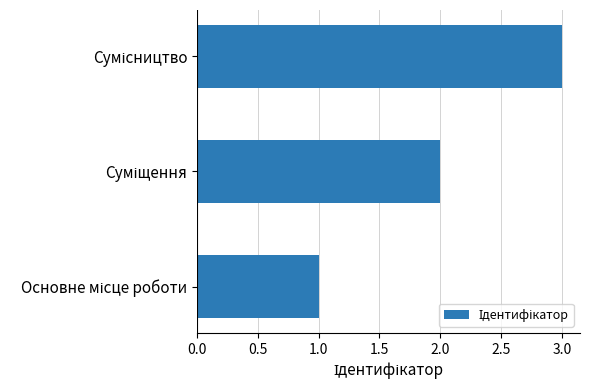

What is the maximum value shown in the chart?

3